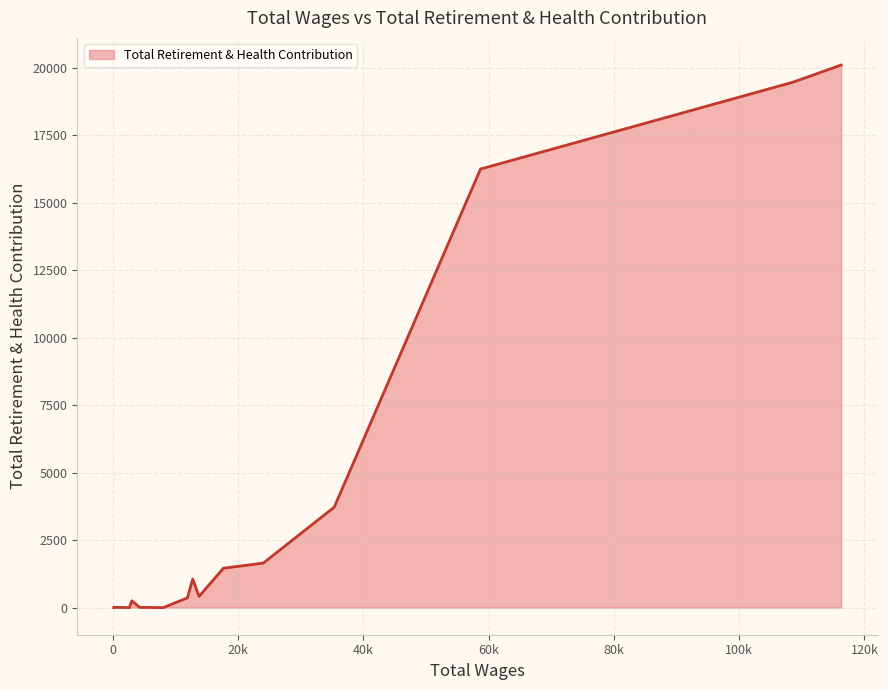

What is the maximum value shown in the chart?

20095